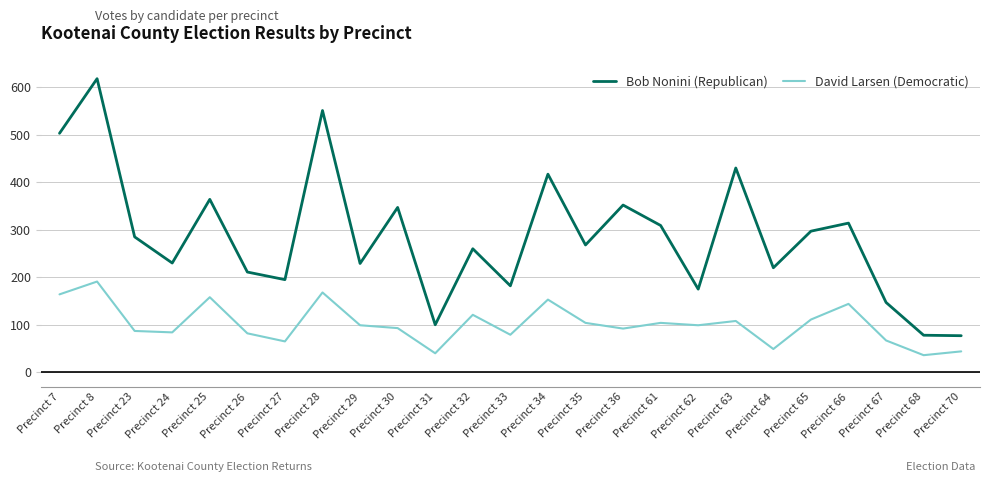

The value of David Larsen (Democratic) at Precinct 64 is 49. True or false?

True